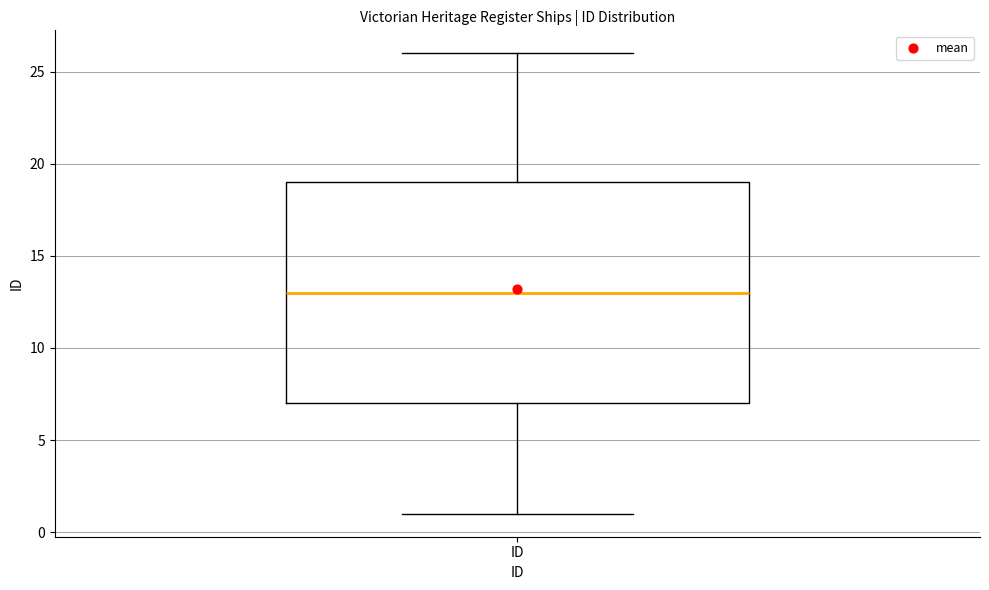

Transcribe this box plot: give where the median line is, the range the box spans, and where the two whiskers end, as read against the y-axis. The values are not printed on the chart, so give them approximately, as read against the axis.

median 13, box 7 to 19, whiskers 1 to 26